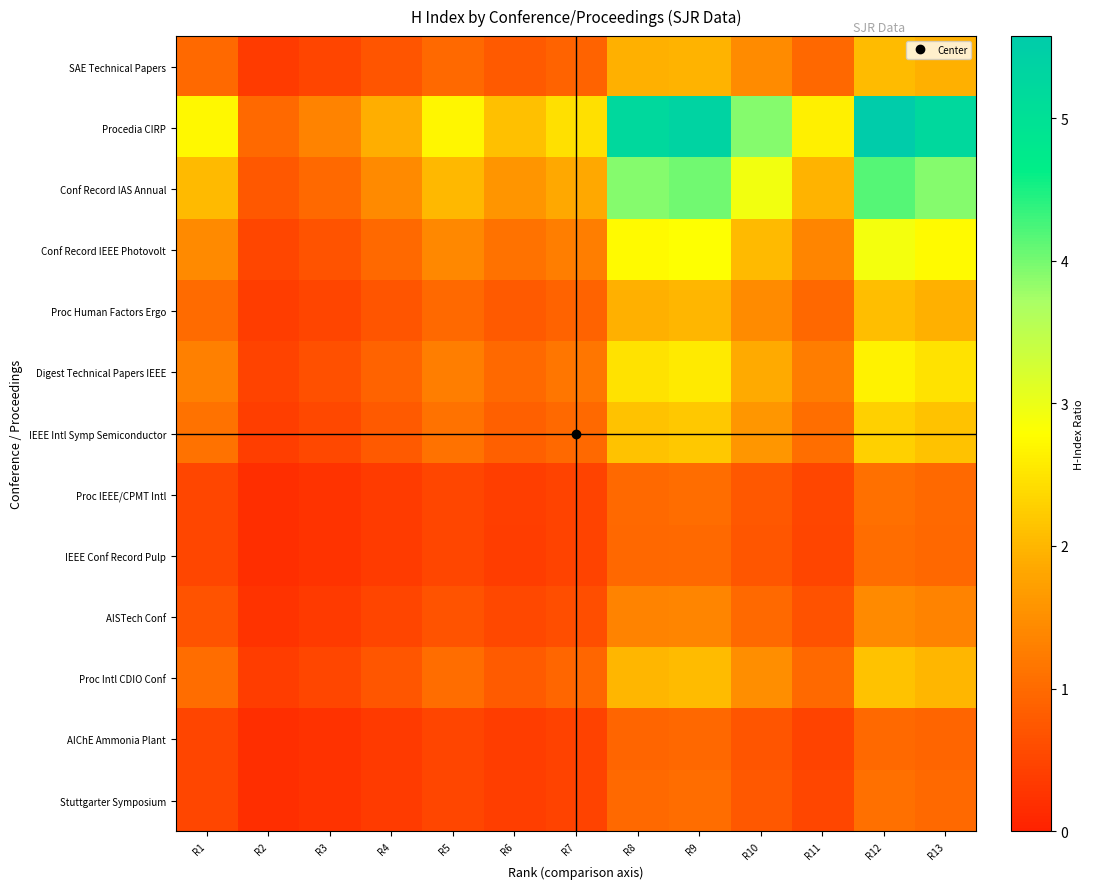

Reading right to left, what are all the values shown in this chart?

SAE Technical Papers: R13=1.9	R12=2.0	R11=1.0	R10=1.4	R9=2.0	R8=1.9	R7=0.9	R6=0.8	R5=1.0	R4=0.7	R3=0.5	R2=0.4	R1=1.0
Procedia CIRP: R13=5.2	R12=5.6	R11=2.6	R10=3.9	R9=5.4	R8=5.2	R7=2.5	R6=2.1	R5=2.7	R4=1.9	R3=1.3	R2=1.0	R1=2.7
Conf Record IAS Annual: R13=3.9	R12=4.2	R11=2.0	R10=2.9	R9=4.0	R8=3.9	R7=1.8	R6=1.6	R5=2.0	R4=1.4	R3=1.0	R2=0.7	R1=2.0
Conf Record IEEE Photovolt: R13=2.7	R12=2.9	R11=1.4	R10=2.0	R9=2.8	R8=2.7	R7=1.3	R6=1.1	R5=1.4	R4=1.0	R3=0.7	R2=0.5	R1=1.4
Proc Human Factors Ergo: R13=1.9	R12=2.1	R11=1.0	R10=1.5	R9=2.0	R8=1.9	R7=0.9	R6=0.8	R5=1.0	R4=0.7	R3=0.5	R2=0.4	R1=1.0
Digest Technical Papers IEEE: R13=2.5	R12=2.7	R11=1.2	R10=1.9	R9=2.6	R8=2.5	R7=1.2	R6=1.0	R5=1.3	R4=0.9	R3=0.6	R2=0.5	R1=1.3
IEEE Intl Symp Semiconductor: R13=2.1	R12=2.3	R11=1.1	R10=1.6	R9=2.2	R8=2.1	R7=1.0	R6=0.9	R5=1.1	R4=0.8	R3=0.5	R2=0.4	R1=1.1
Proc IEEE/CPMT Intl: R13=1.0	R12=1.1	R11=0.5	R10=0.7	R9=1.0	R8=1.0	R7=0.5	R6=0.4	R5=0.5	R4=0.4	R3=0.3	R2=0.2	R1=0.5
IEEE Conf Record Pulp: R13=1.0	R12=1.0	R11=0.5	R10=0.7	R9=1.0	R8=1.0	R7=0.5	R6=0.4	R5=0.5	R4=0.4	R3=0.2	R2=0.2	R1=0.5
AISTech Conf: R13=1.3	R12=1.4	R11=0.7	R10=1.0	R9=1.4	R8=1.3	R7=0.6	R6=0.5	R5=0.7	R4=0.5	R3=0.3	R2=0.3	R1=0.7
Proc Intl CDIO Conf: R13=2.0	R12=2.1	R11=1.0	R10=1.5	R9=2.0	R8=2.0	R7=0.9	R6=0.8	R5=1.0	R4=0.7	R3=0.5	R2=0.4	R1=1.0
AIChE Ammonia Plant: R13=0.9	R12=1.0	R11=0.5	R10=0.7	R9=1.0	R8=0.9	R7=0.4	R6=0.4	R5=0.5	R4=0.3	R3=0.2	R2=0.2	R1=0.5
Stuttgarter Symposium: R13=1.0	R12=1.1	R11=0.5	R10=0.7	R9=1.0	R8=1.0	R7=0.5	R6=0.4	R5=0.5	R4=0.4	R3=0.3	R2=0.2	R1=0.5